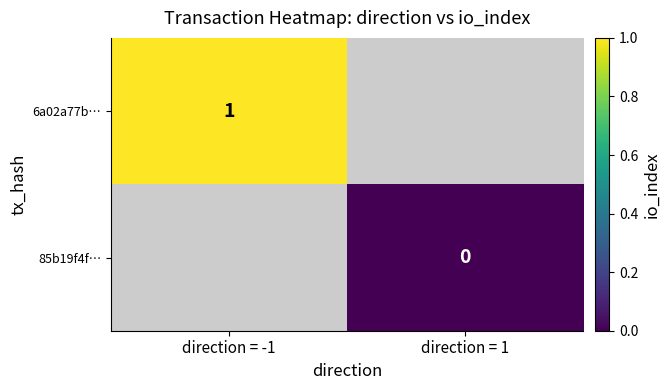

At how many categories does at least one series exceed 0?

1